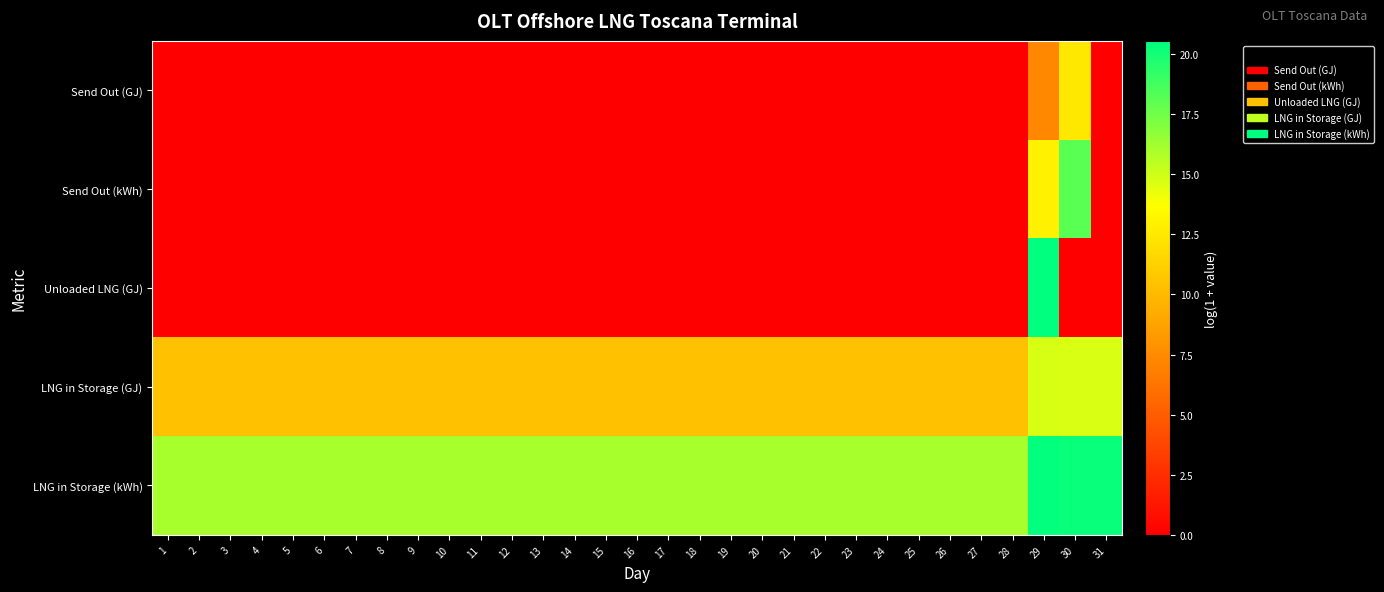

Count the number of categories in the chart.

31